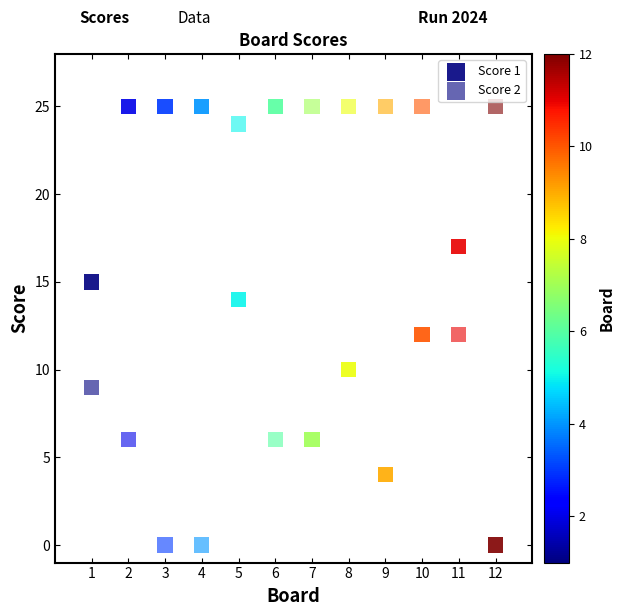

How many data points are displayed?

24